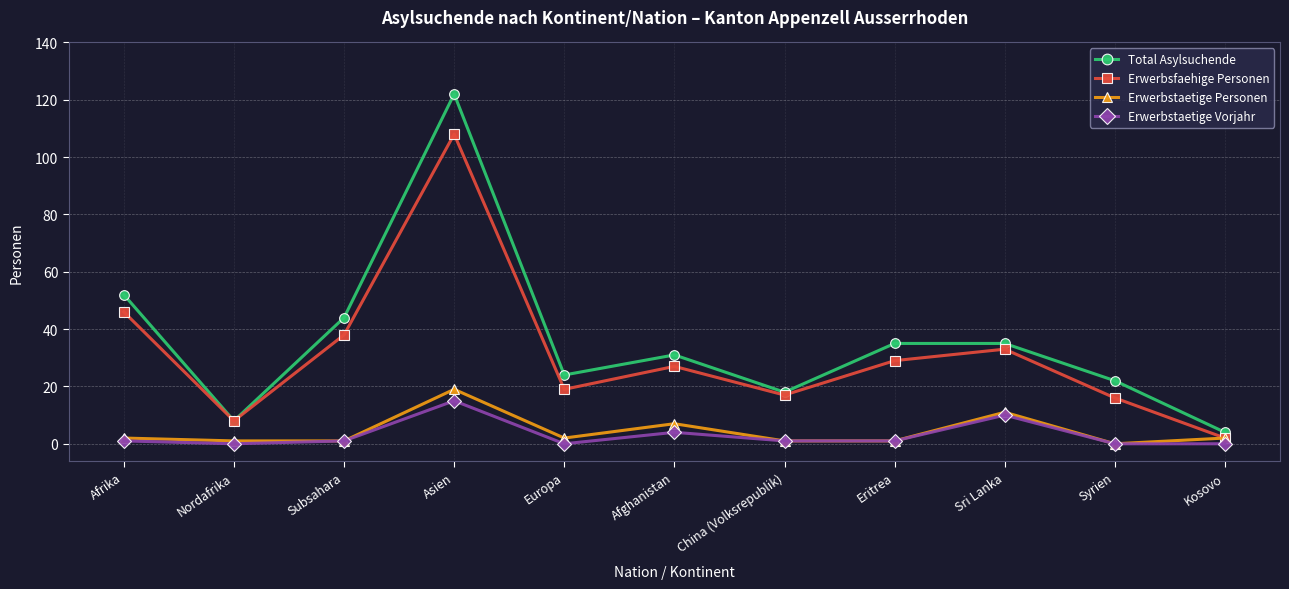

What are all the series names shown in the legend?

Total Asylsuchende, Erwerbsfaehige Personen, Erwerbstaetige Personen, Erwerbstaetige Vorjahr